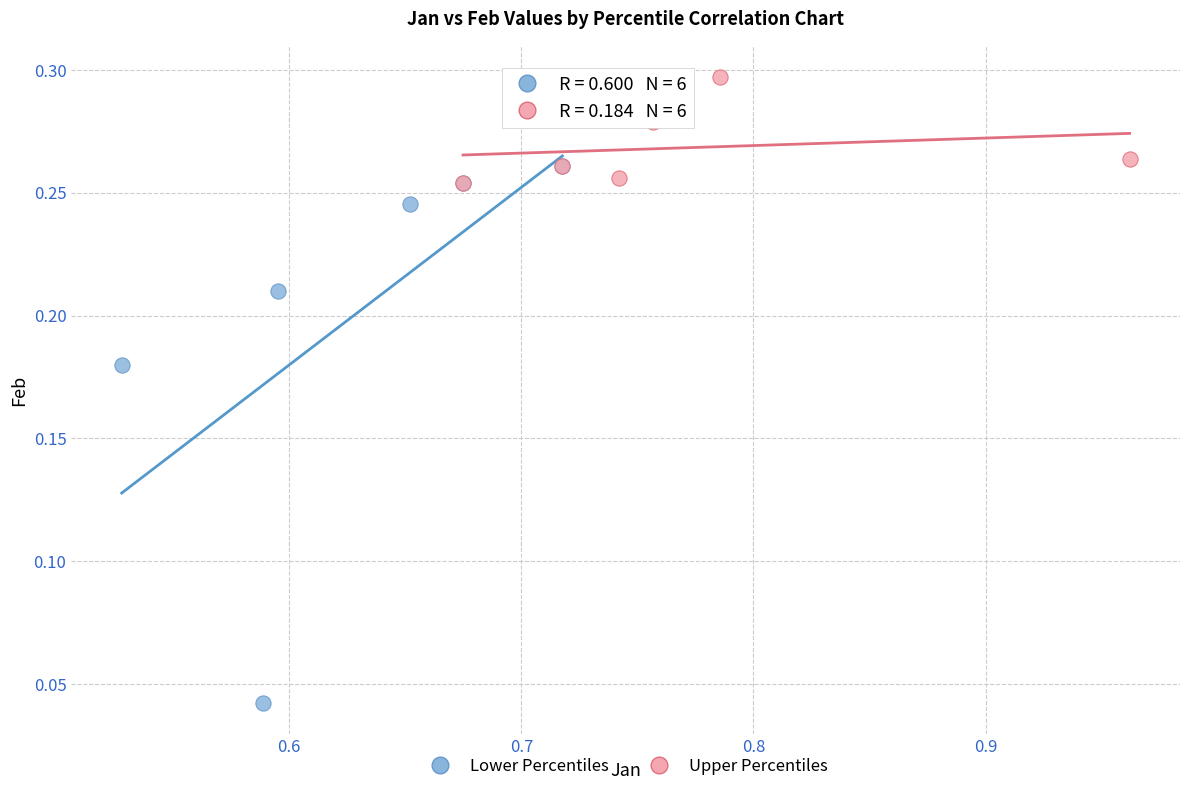

Which series reaches the maximum Y coordinate?

Upper Percentiles